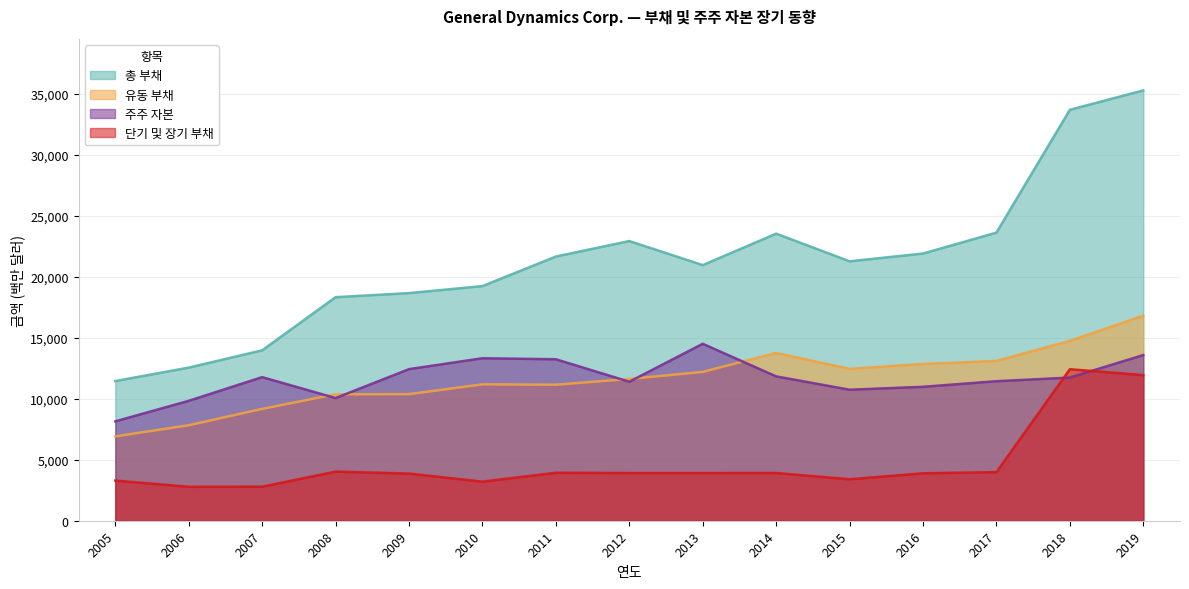

At which label does 단기 및 장기 부채 reach its minimum?

2006